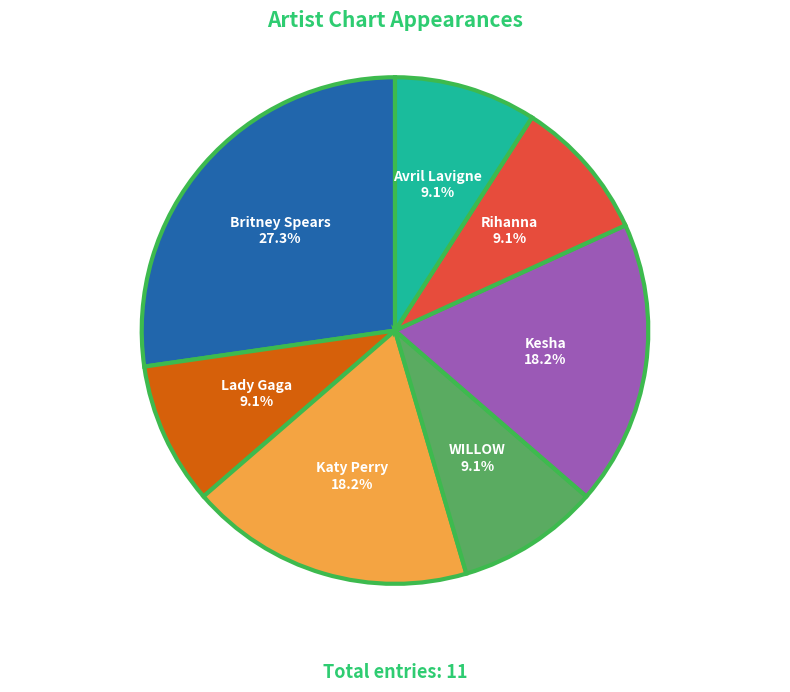

How many segments does this pie chart have?

7